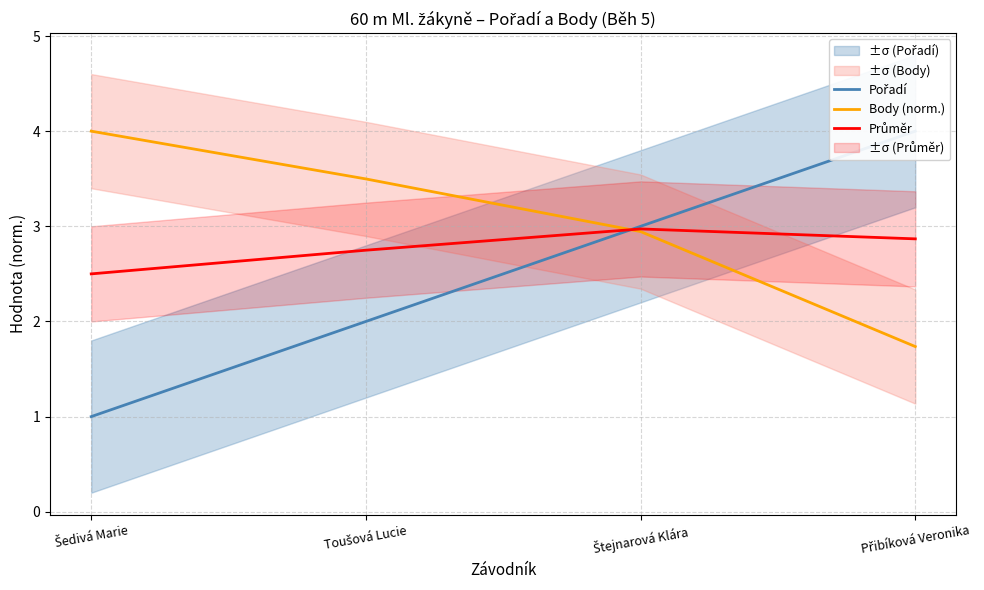

The value of Pořadí at Toušová Lucie is 3.3. True or false?

False